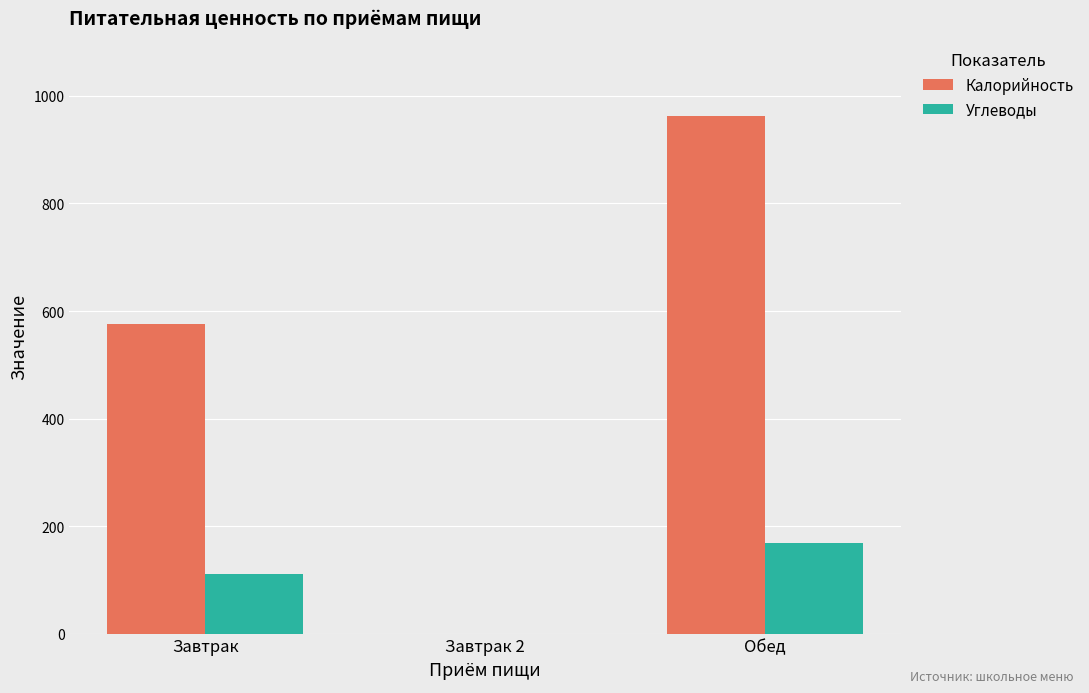

The value of Калорийность at Обед is 518. True or false?

False